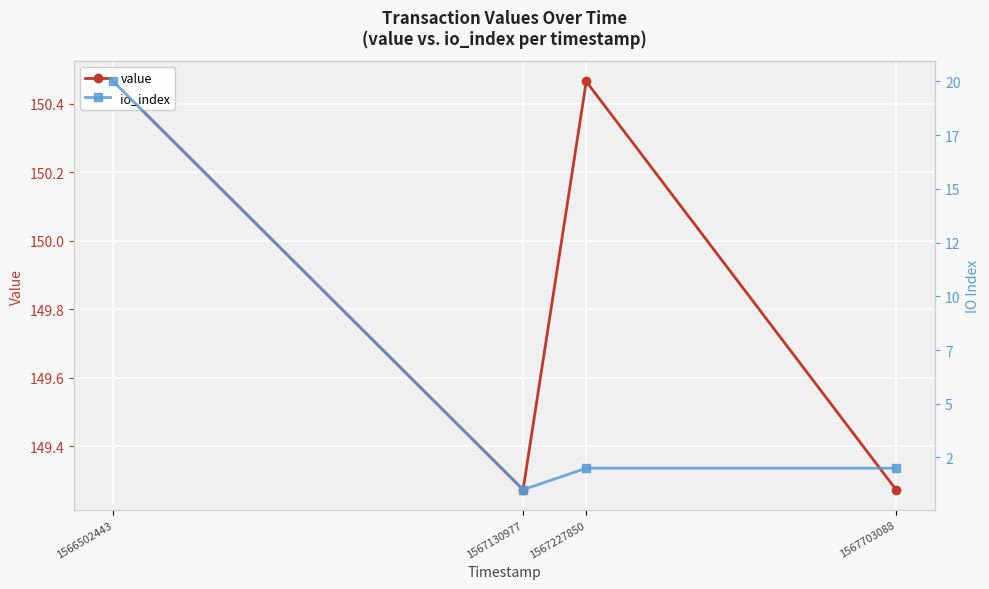

The value of value at 1567227850 is 250.1. True or false?

False